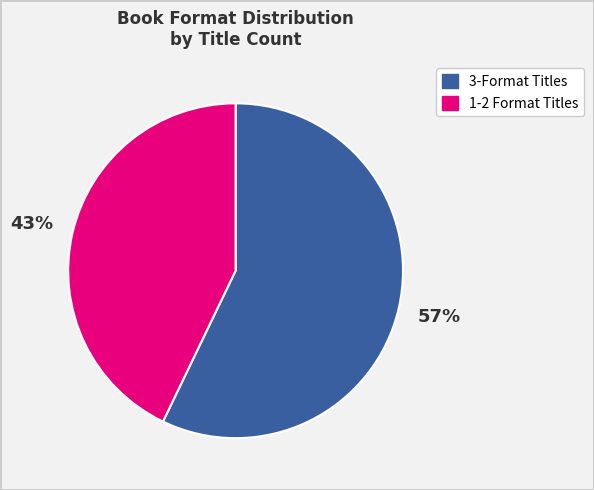

To the nearest percent, what is the average slice percentage?

50%